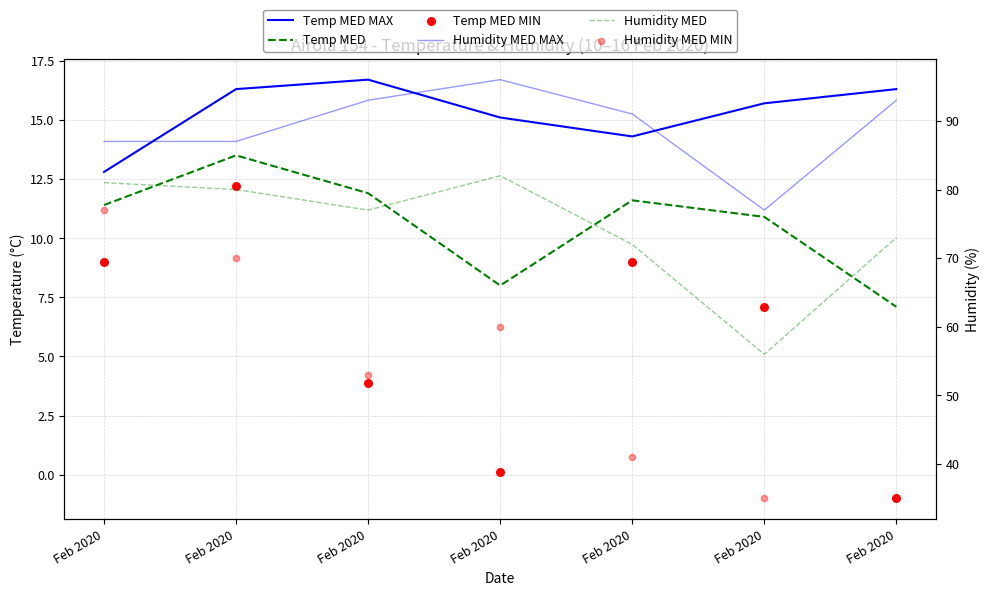

Which series reaches the minimum Y coordinate?

Temp MED MIN